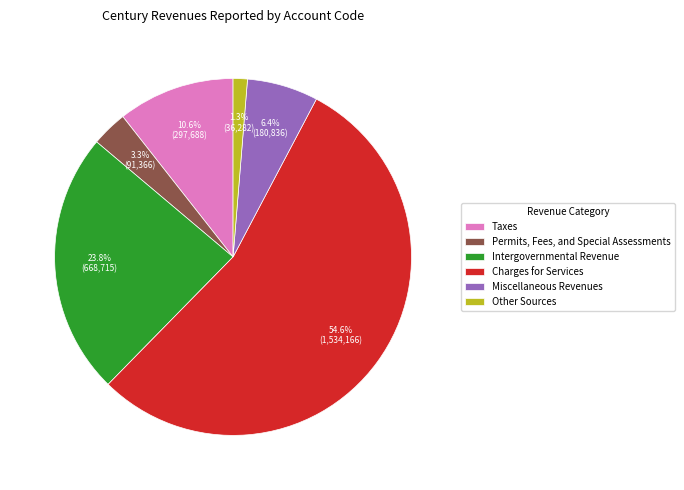

What percentage is NOT represented by Charges for Services?

45.4%